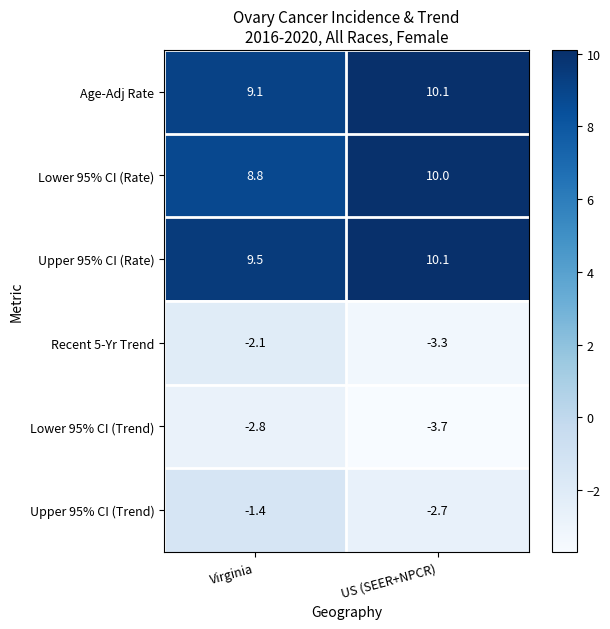

The value of Upper 95% CI (Rate) at Virginia is 9.5. True or false?

True